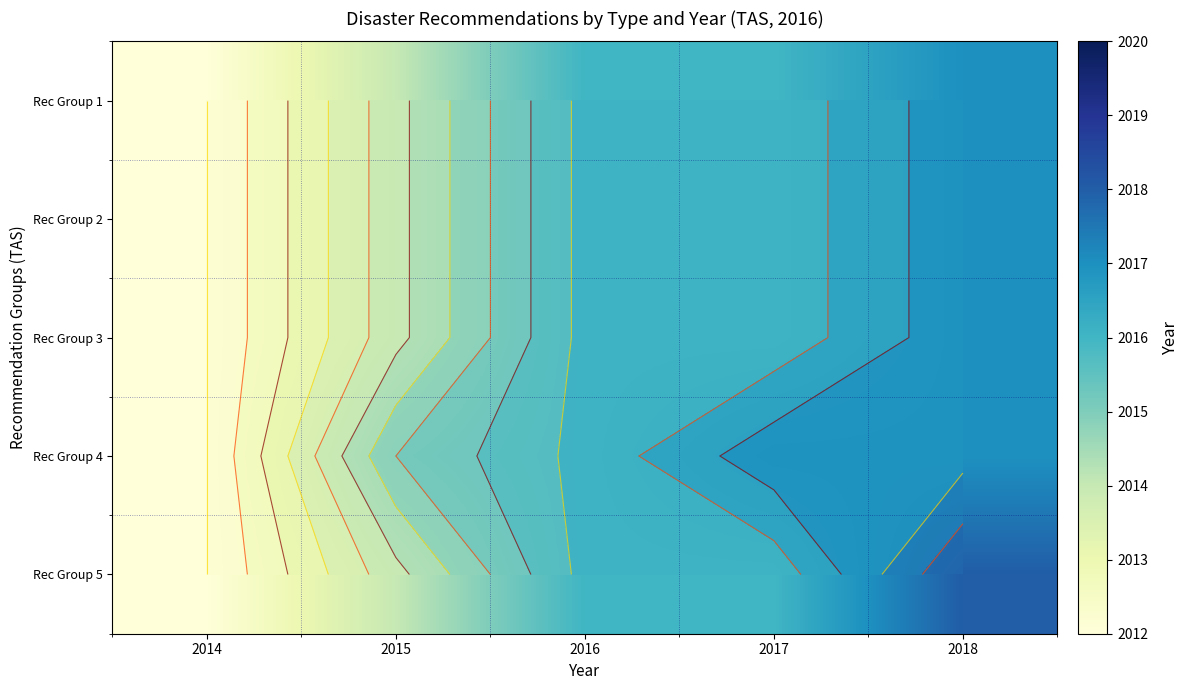

Is it true that Rec Group 5 equals 2014 at 2015?

True